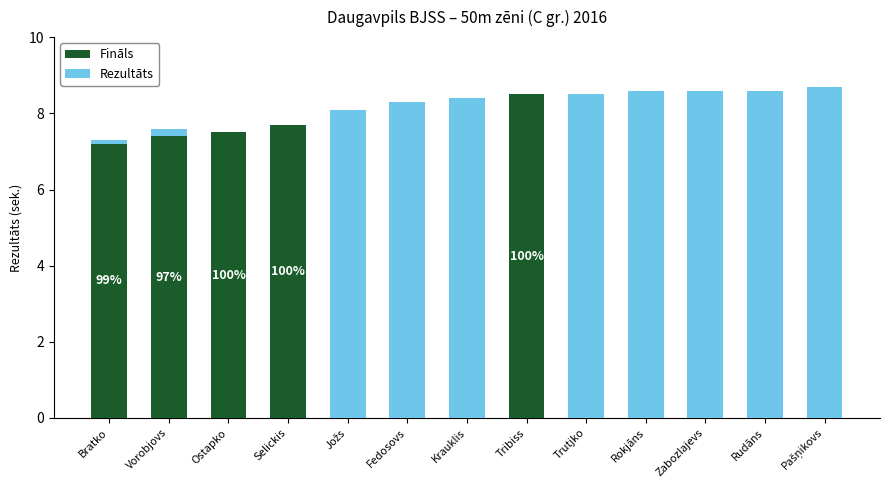

What is the total value across all series at Selickis?

7.7